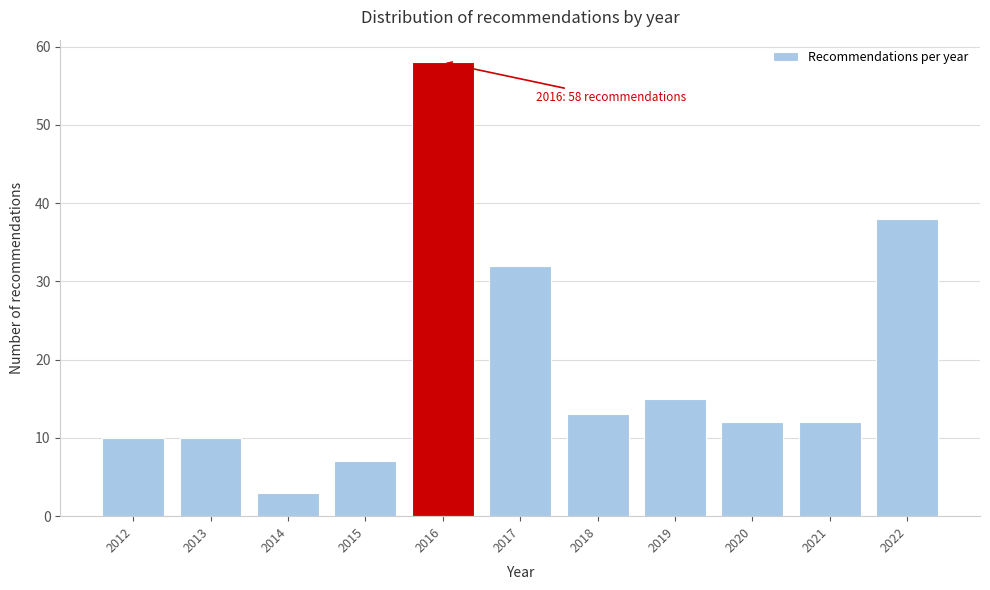

Reading right to left, transcribe all the data shown in this chart.

2022=38	2021=12	2020=12	2019=15	2018=13	2017=32	2016=58	2015=7	2014=3	2013=10	2012=10